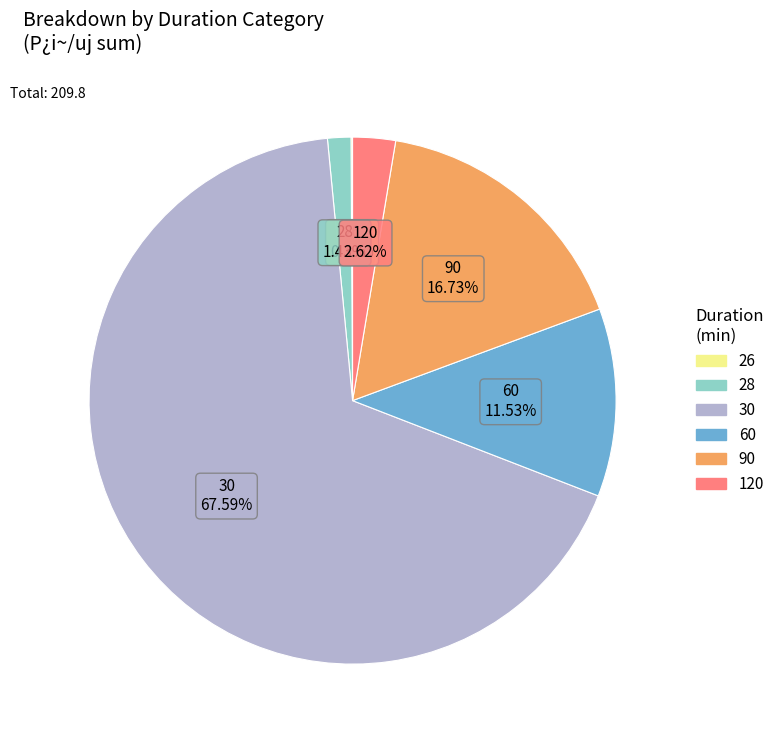

Does any single category account for the majority?

Yes